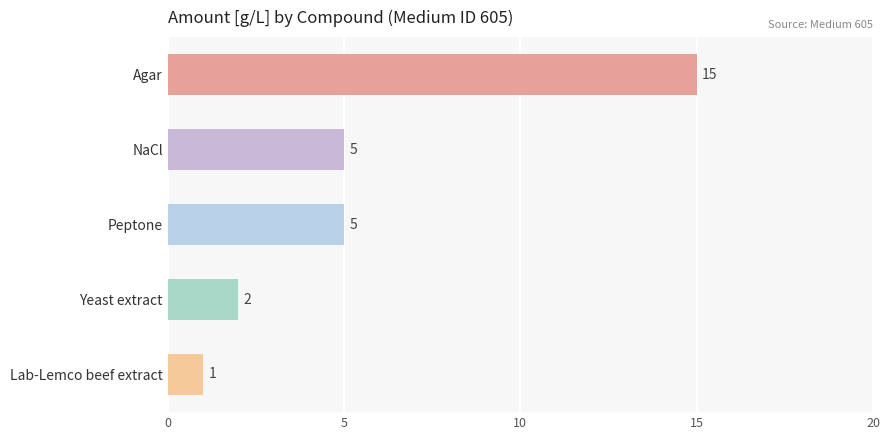

What is the difference between the maximum and minimum values?

14